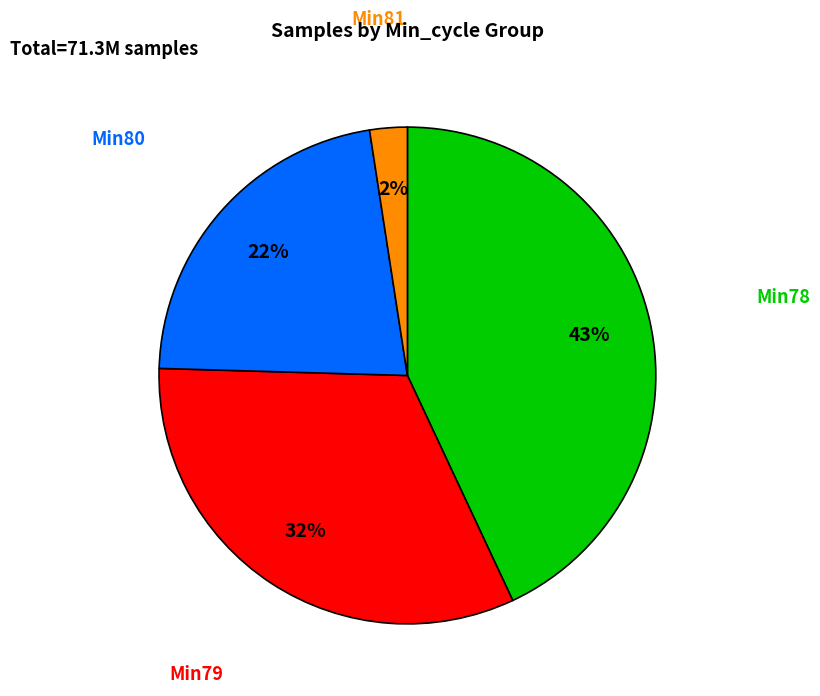

Rank the categories by value from lowest to highest.

Min81, Min80, Min79, Min78